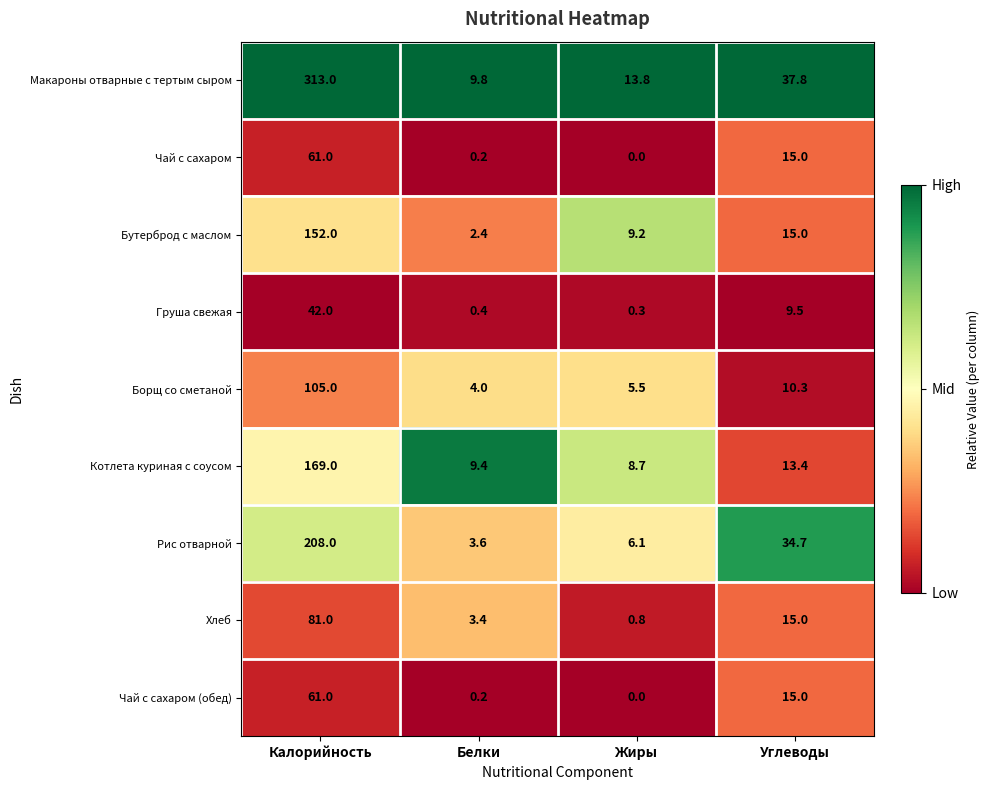

What is the spread (max minus min) of values at Белки?

9.6